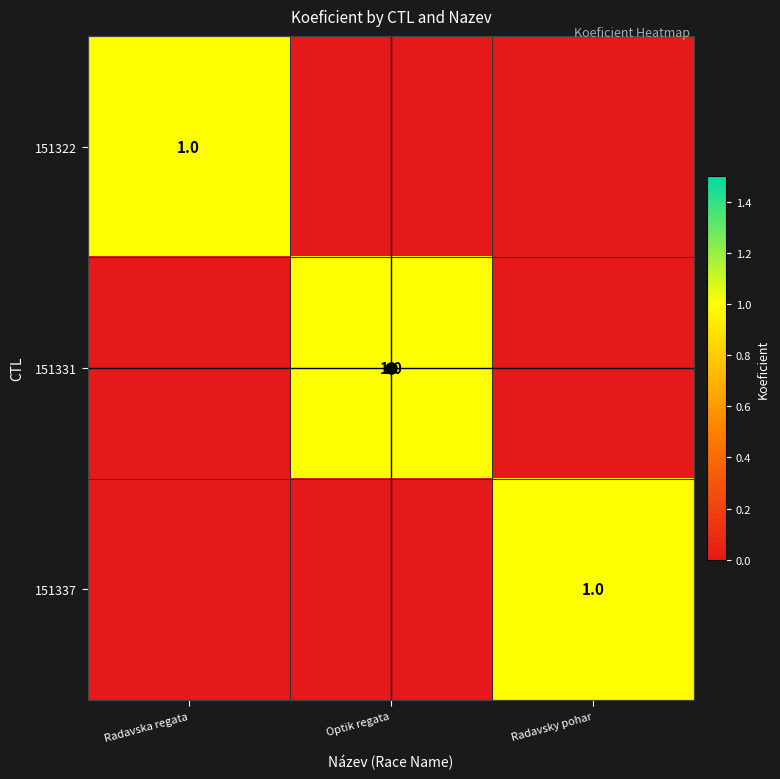

The 151331 series shows 1 at Optik regata. True or false?

True